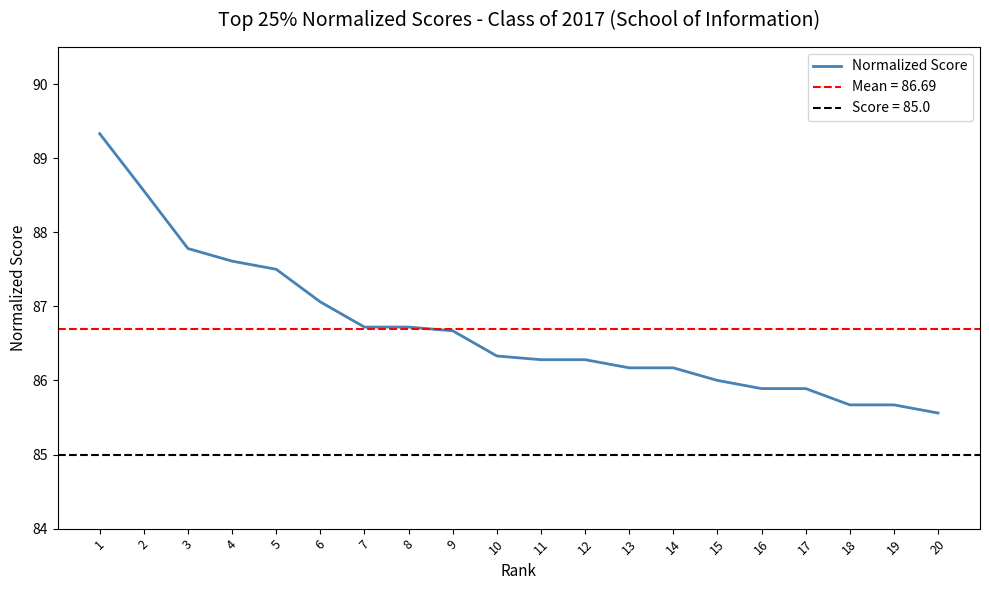

Reading left to right, transcribe all the data shown in this chart.

1=89.3	2=88.6	3=87.8	4=87.6	5=87.5	6=87.1	7=86.7	8=86.7	9=86.7	10=86.3	11=86.3	12=86.3	13=86.2	14=86.2	15=86.0	16=85.9	17=85.9	18=85.7	19=85.7	20=85.6